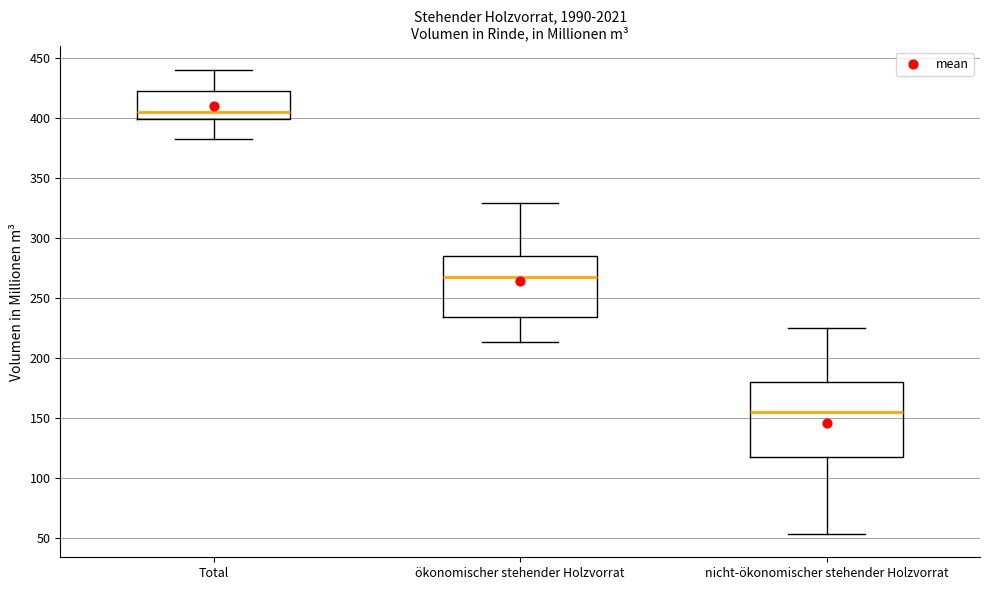

Reading left to right, transcribe this box plot: for each box, give where its median line is, the range the box spans, and where its two whiskers end, as read against the y-axis. The values are not printed on the chart, so give them approximately, as read against the axis.

Total: median 405, box 400 to 420, whiskers 380 to 440
ökonomischer stehender Holzvorrat: median 265, box 235 to 285, whiskers 215 to 330
nicht-ökonomischer stehender Holzvorrat: median 155, box 120 to 180, whiskers 55 to 225